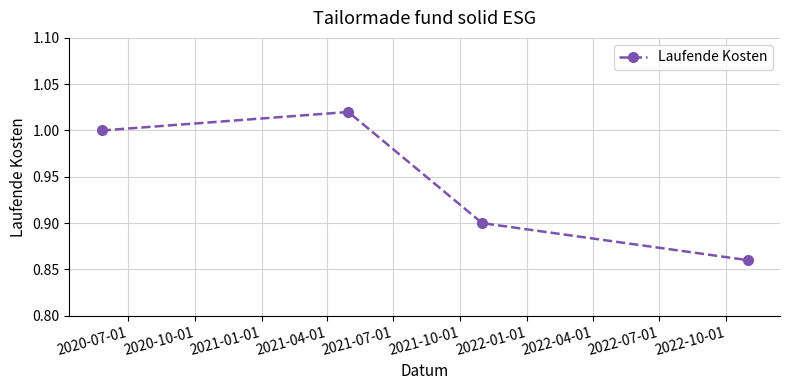

True or false: there are more than 1 points higher than both neighbors.

False